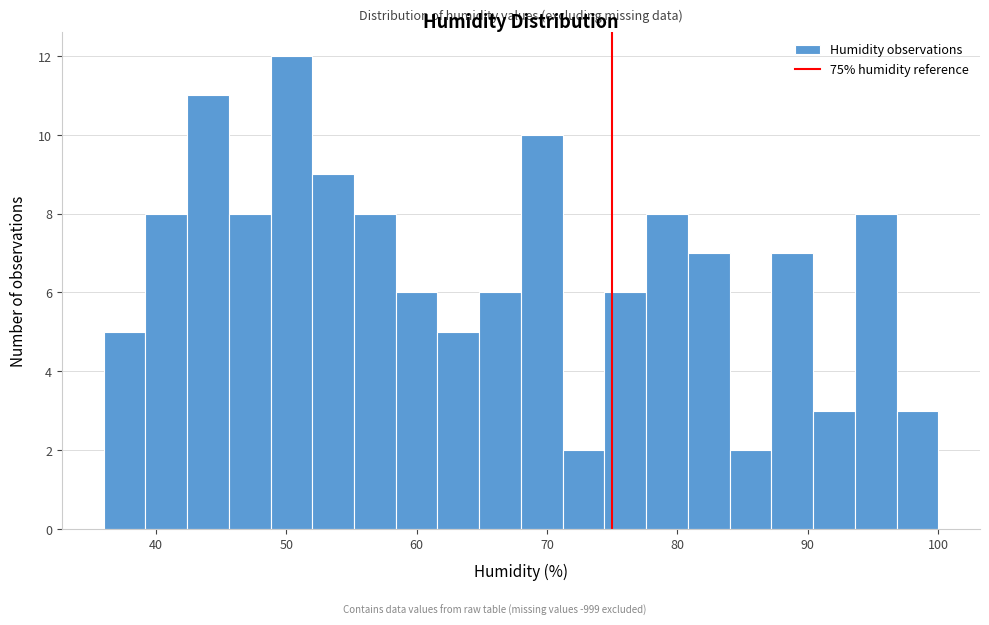

Read against the x-axis, roughly where is the centre of the tallest bar?

50